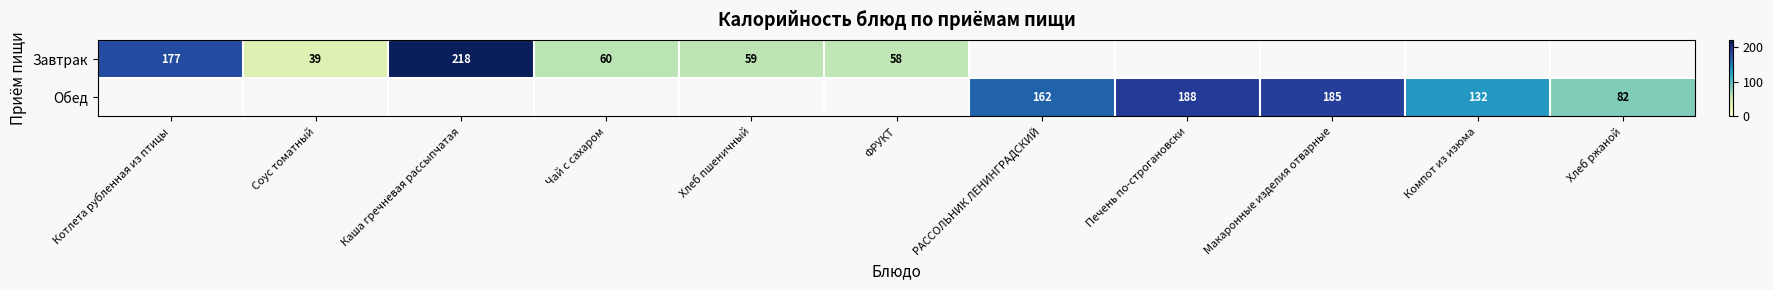

At how many categories does at least one series exceed 128?

6